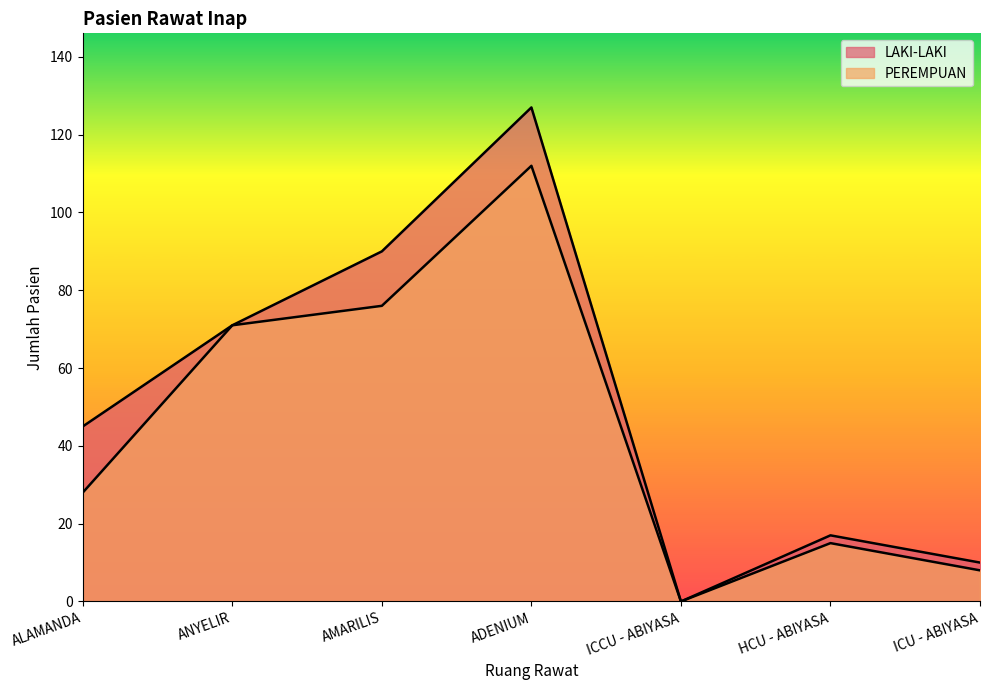

True or false: PEREMPUAN and LAKI-LAKI cross at least once.

False